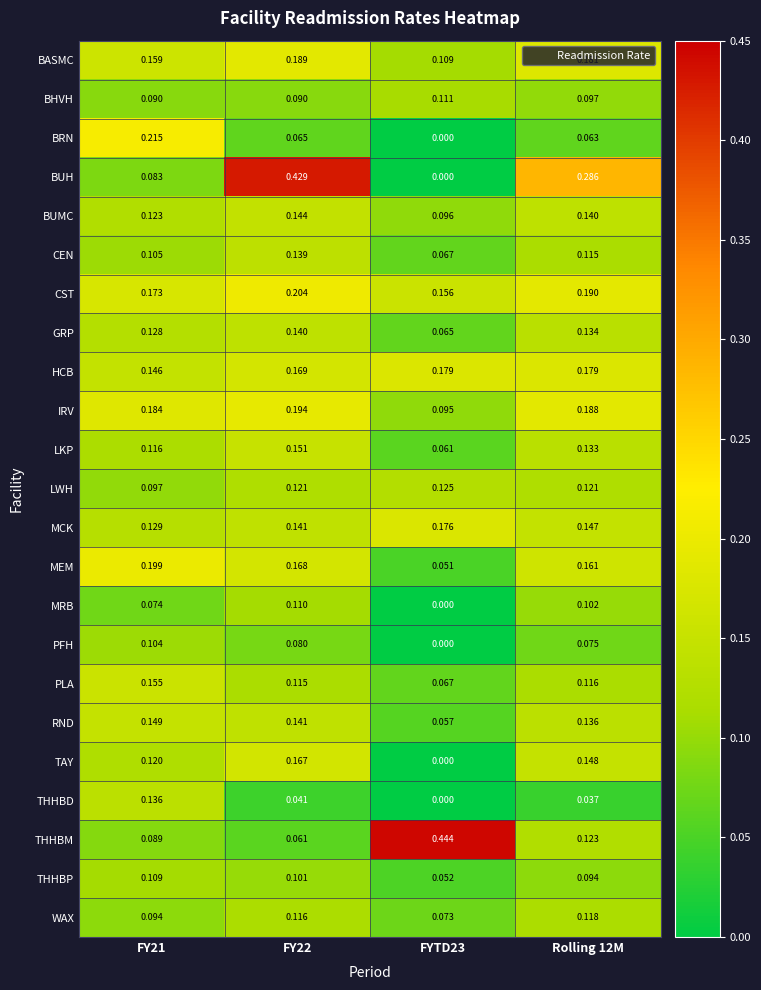

Which series has the largest total across all categories?

BUH